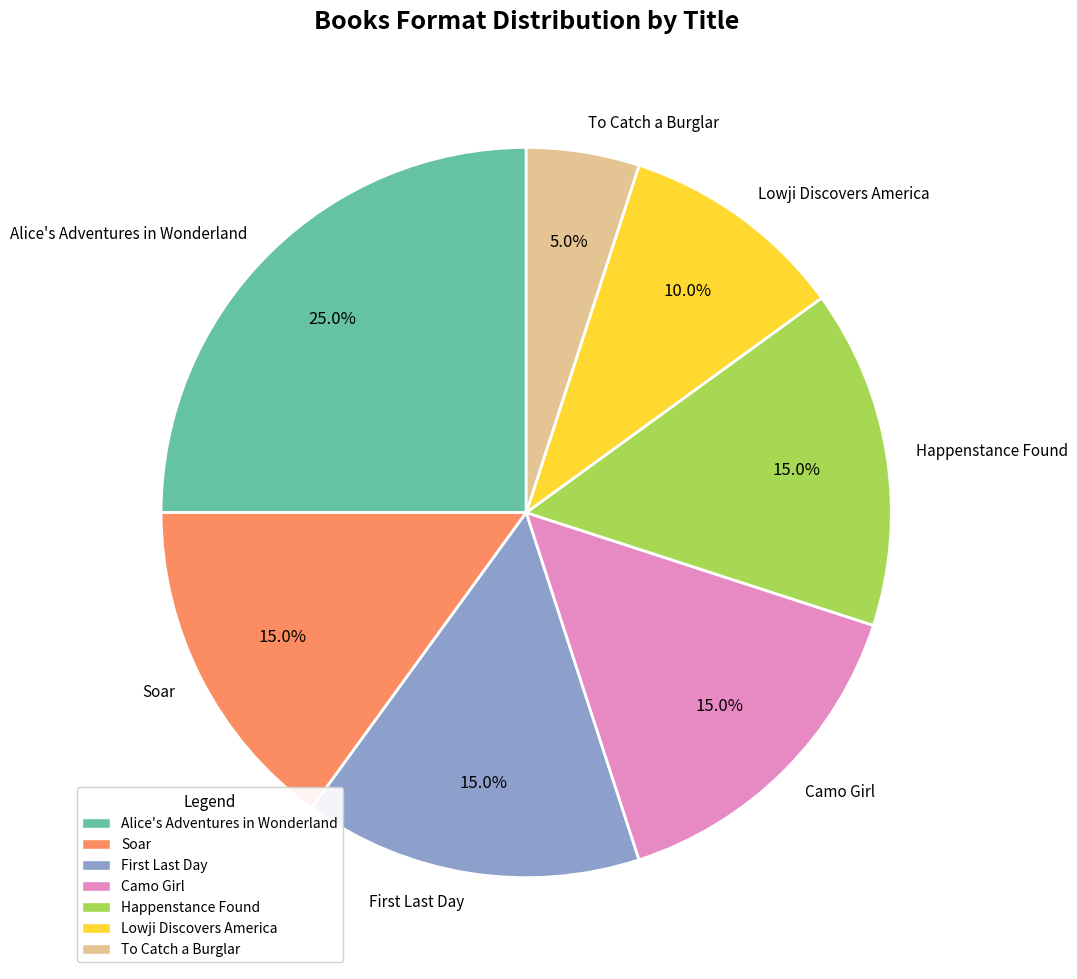

Count the number of slices in the pie.

7